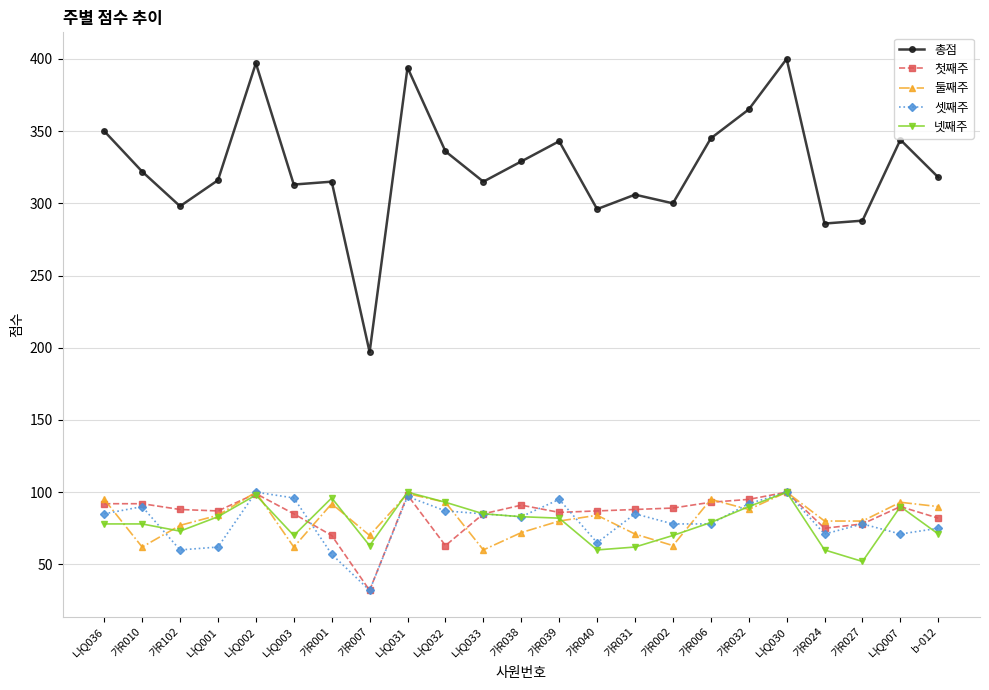

What is the label of the 8th point from the left?

가R007